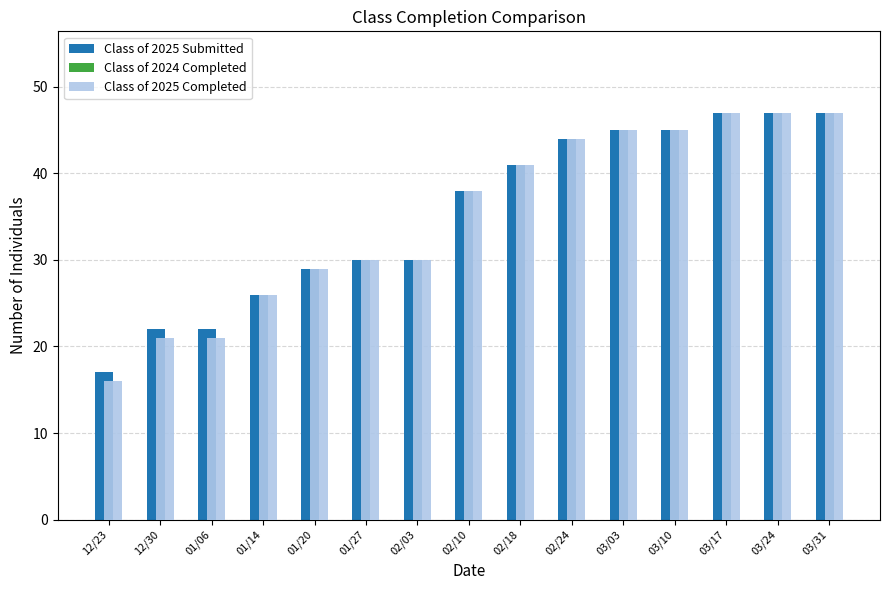

What is the greatest value displayed?

47